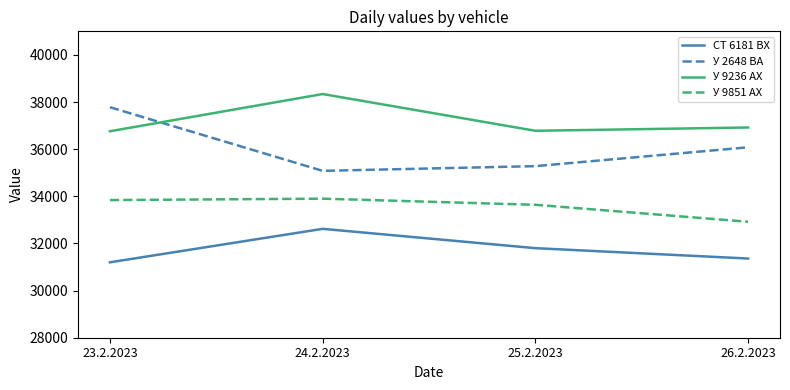

Which category has the highest value across all series?

24.2.2023